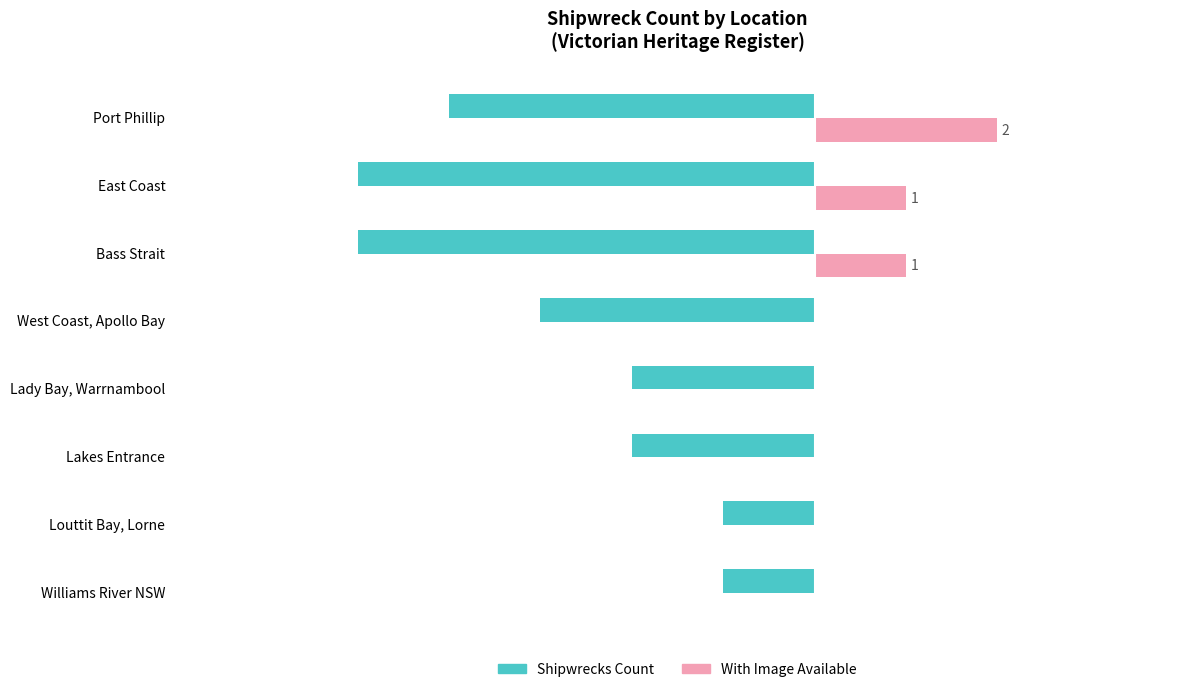

Between Bass Strait and Louttit Bay, Lorne, which series saw the biggest shift?

Shipwrecks Count